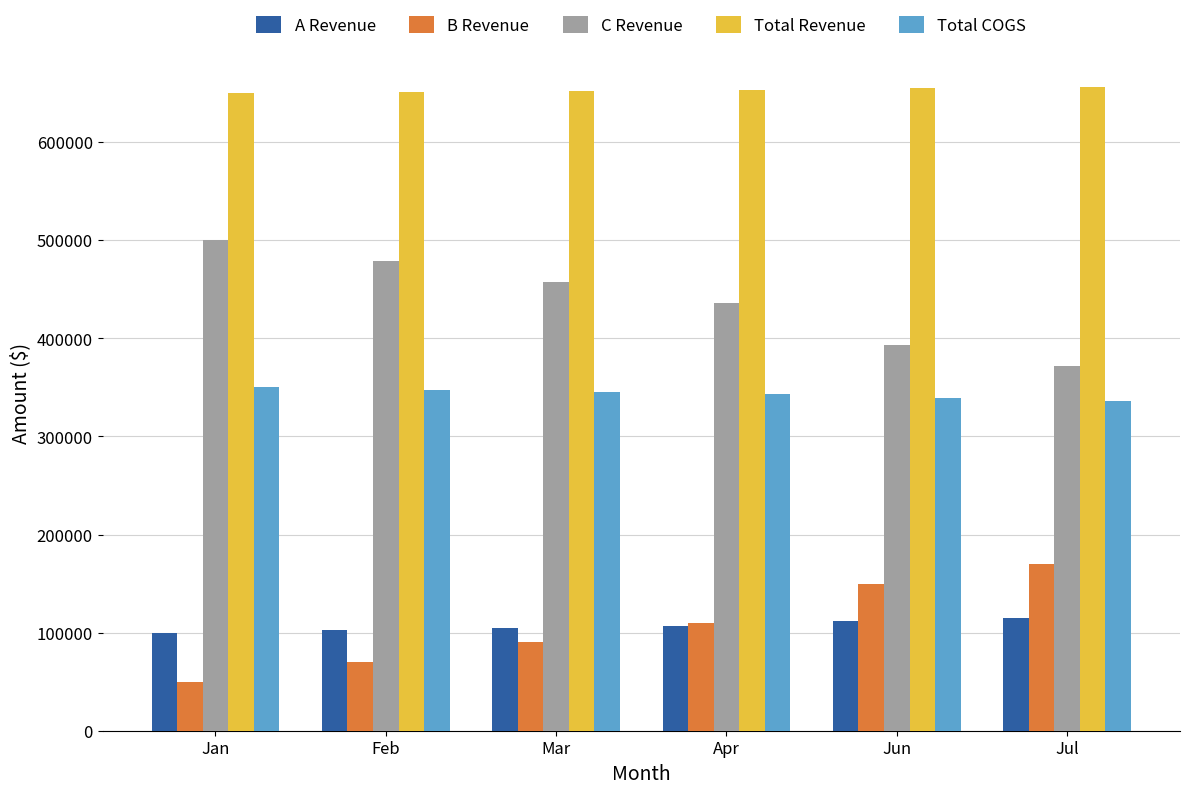

What is the total value across all series at Apr?

1648715